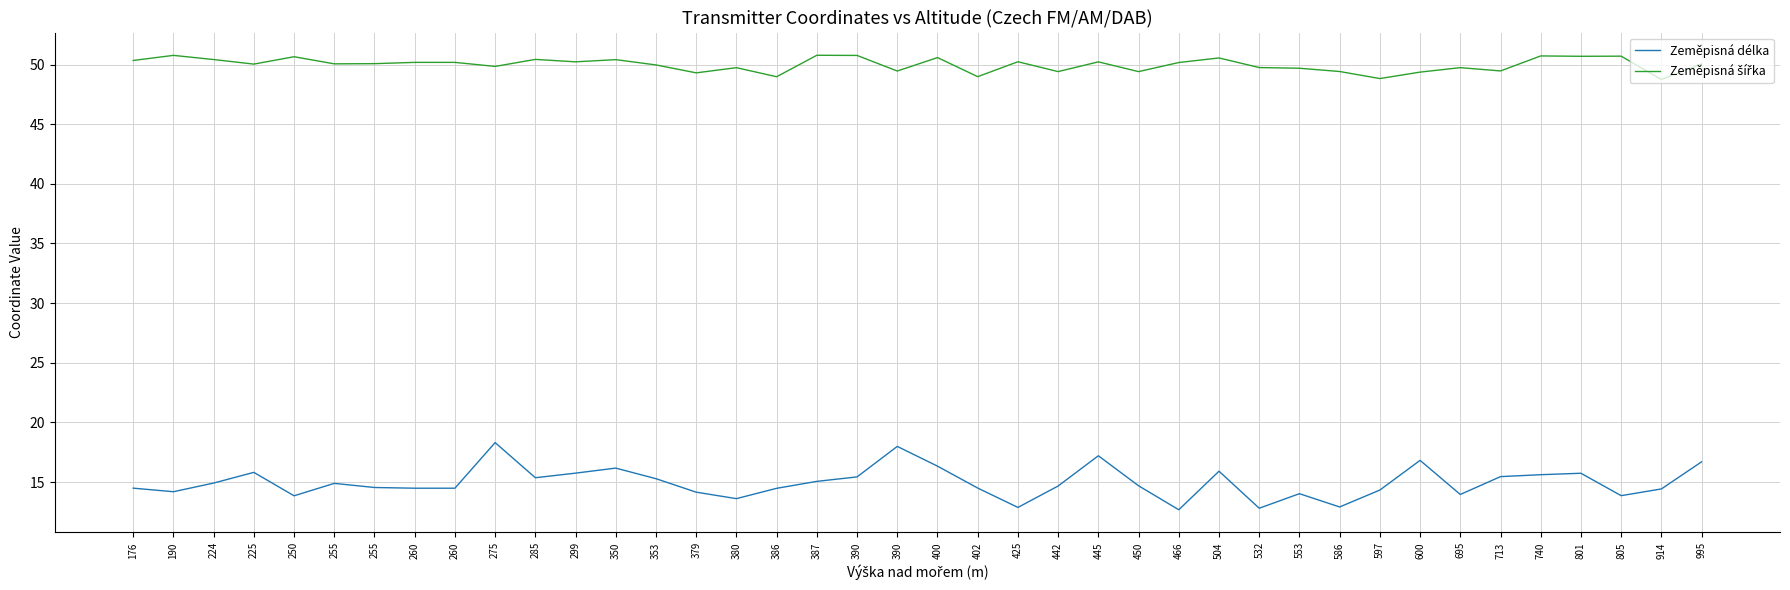

Where is Zeměpisná délka nearest to the value 15?

387